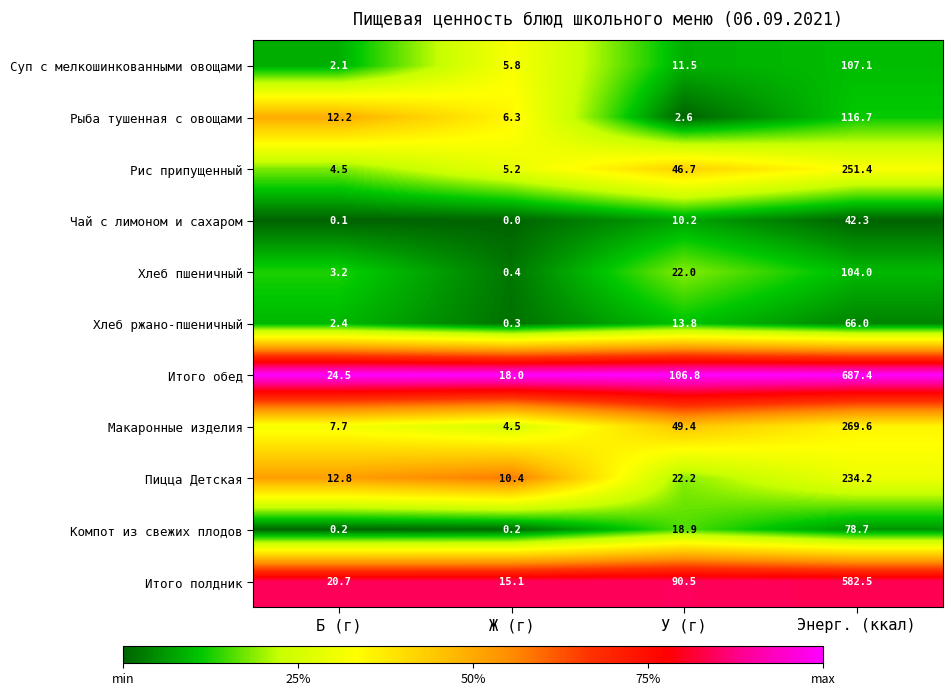

How many series are shown in this chart?

11